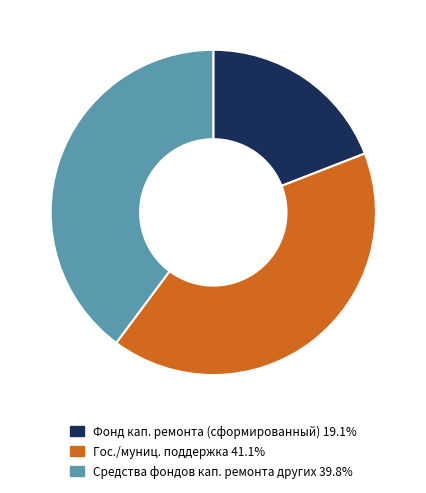

Is there a majority slice in this chart?

No